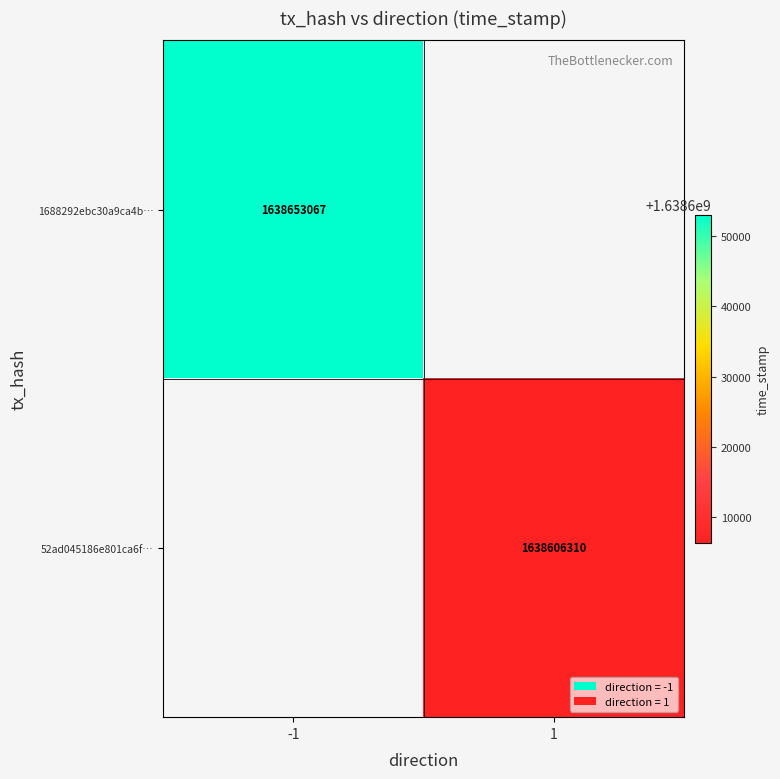

Is it true that 52ad045186e801ca6f… equals 2670279208 at 1?

False